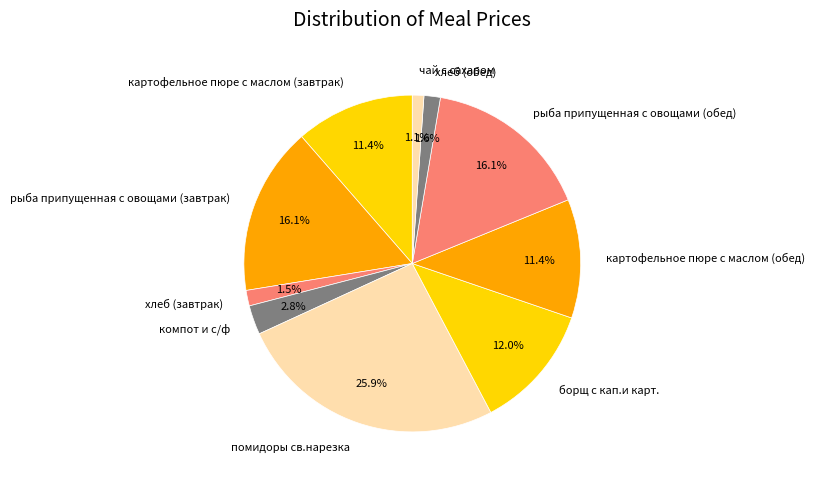

Is it true that рыба припущенная с овощами (обед) is 3% of the pie?

False